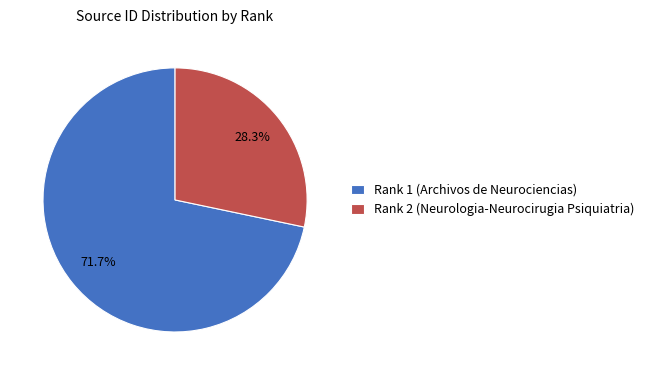

Which slice is the largest?

Rank 1 (Archivos de Neurociencias)